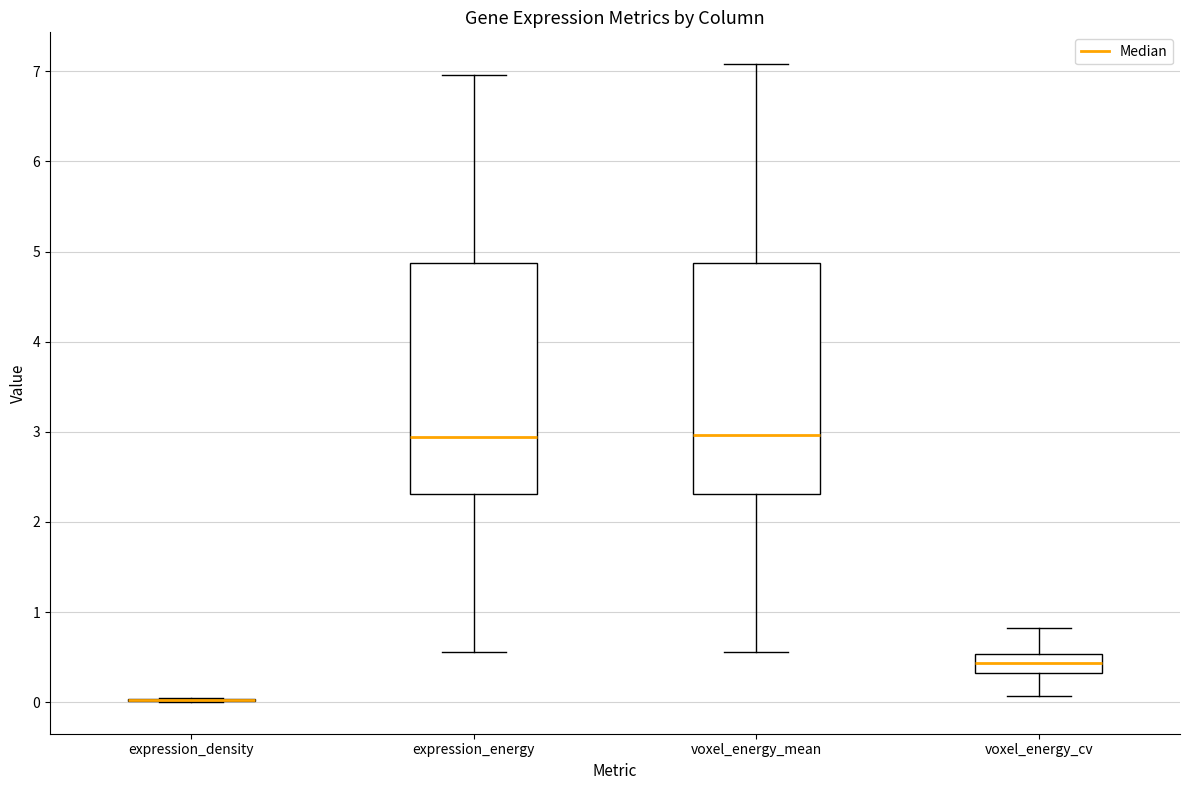

Reading left to right, transcribe this box plot: for each box, give where its median line is, the range the box spans, and where its two whiskers end, as read against the y-axis. The values are not printed on the chart, so give them approximately, as read against the axis.

expression_density: box collapsed to a line at 0.0, whiskers 0.0 to 0.0
expression_energy: median 2.9, box 2.3 to 4.9, whiskers 0.6 to 7.0
voxel_energy_mean: median 3.0, box 2.3 to 4.9, whiskers 0.6 to 7.1
voxel_energy_cv: median 0.4, box 0.3 to 0.5, whiskers 0.1 to 0.8